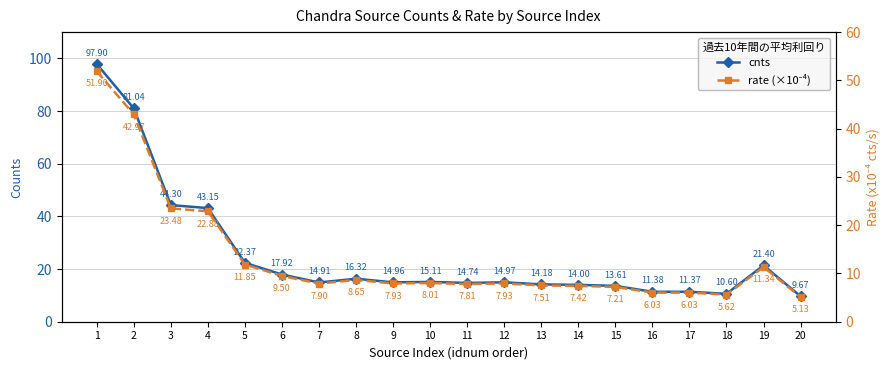

Reading left to right, extract all data points from this chart.

cnts: 97.9	81.0	44.3	43.2	22.4	17.9	14.9	16.3	15.0	15.1	14.7	15.0	14.2	14.0	13.6	11.4	11.4	10.6	21.4	9.7
rate (×10⁻⁴): 51.9	43.0	23.5	22.9	11.9	9.5	7.9	8.7	7.9	8.0	7.8	7.9	7.5	7.4	7.2	6.0	6.0	5.6	11.3	5.1